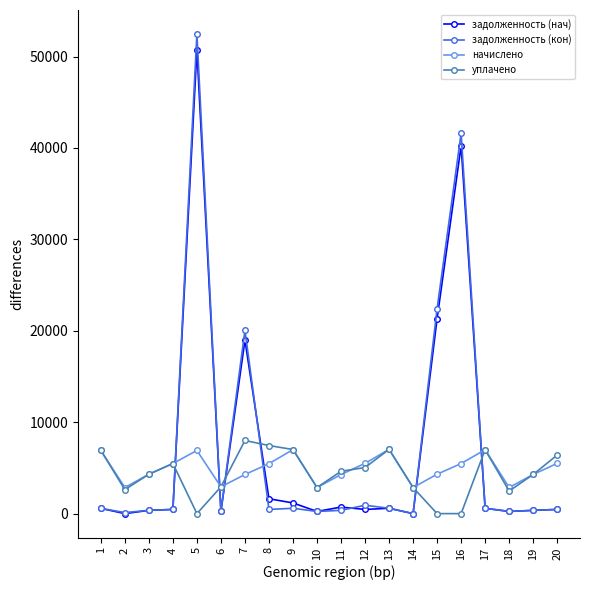

True or false: уплачено and начислено cross at least once.

True